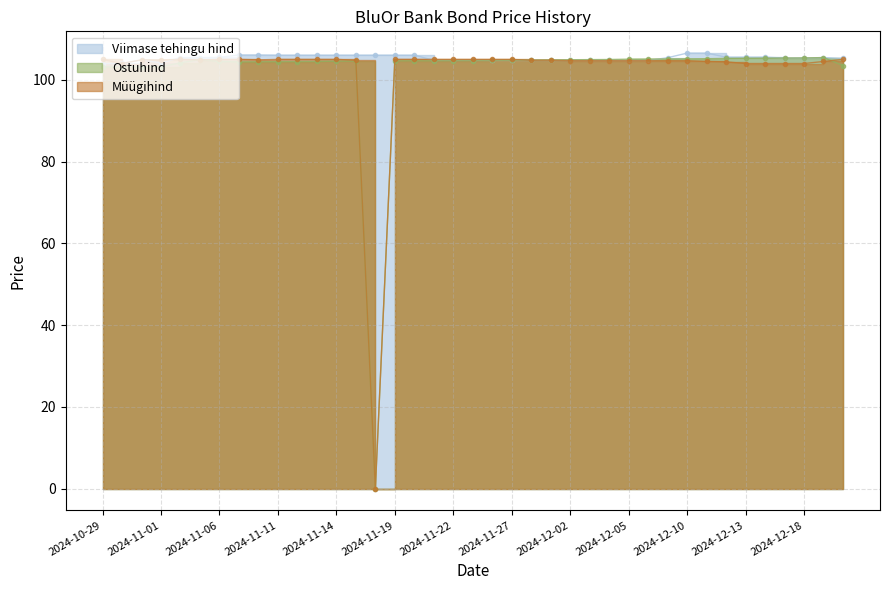

What is the sum of the Ostuhind values at 2024-11-05 and 2024-11-27?

209.8